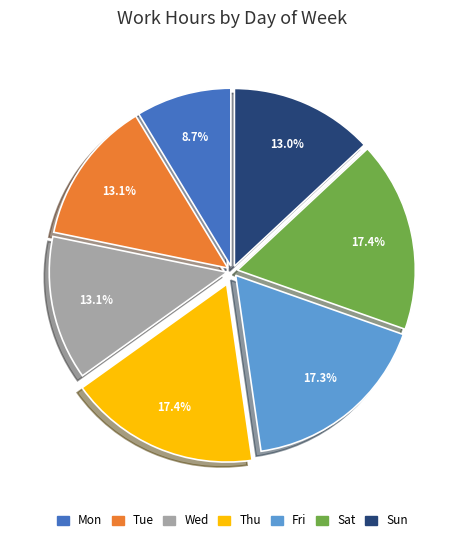

What is the ratio of the value at Wed to the value at Tue?

1.0